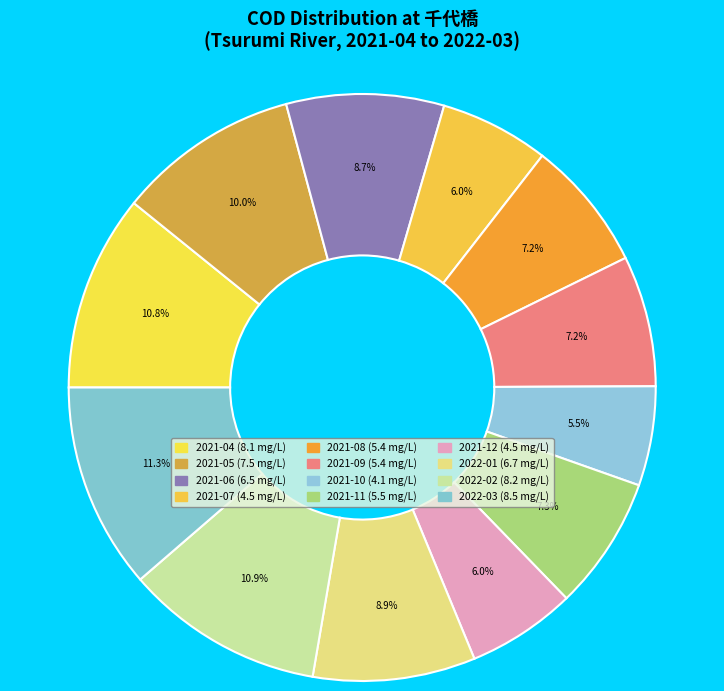

How many segments does this pie chart have?

12